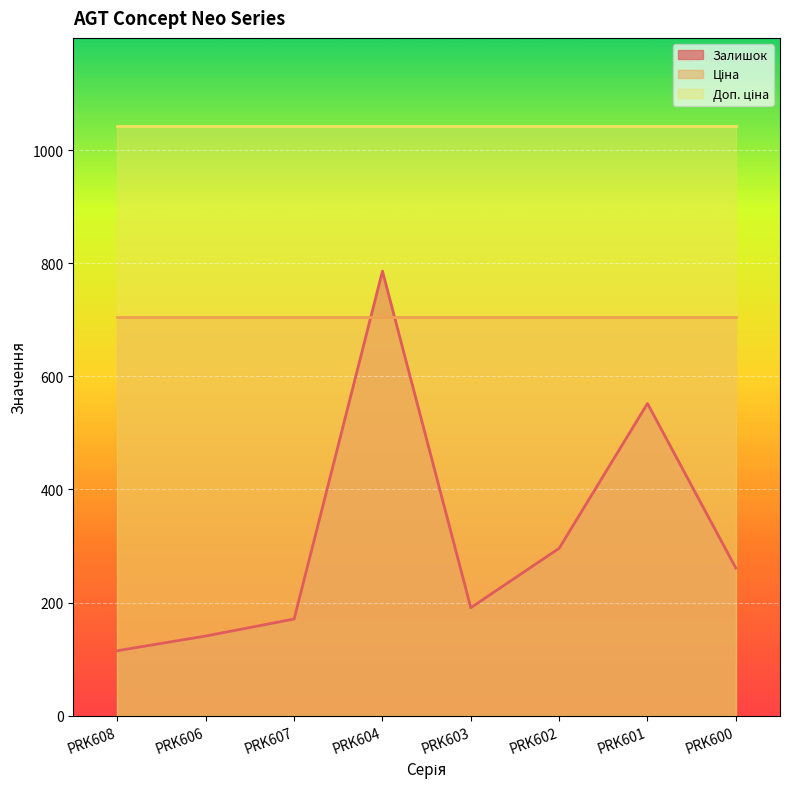

Which series has the largest range (max minus min)?

Залишок